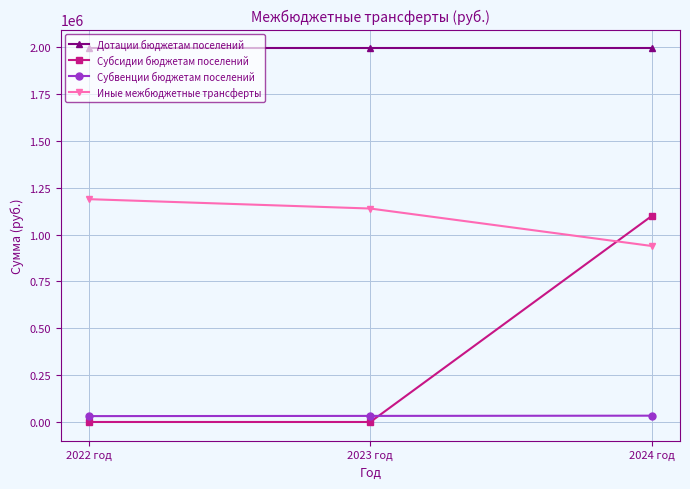

Between 2022 год and 2023 год, which series saw the biggest shift?

Иные межбюджетные трансферты